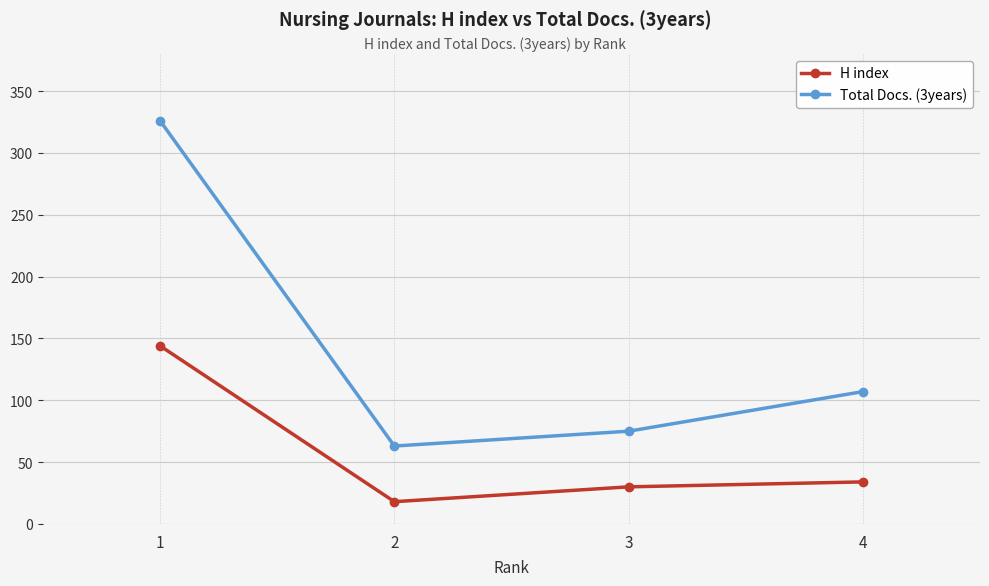

Rank the series at 1 from highest to lowest value.

Total Docs. (3years), H index